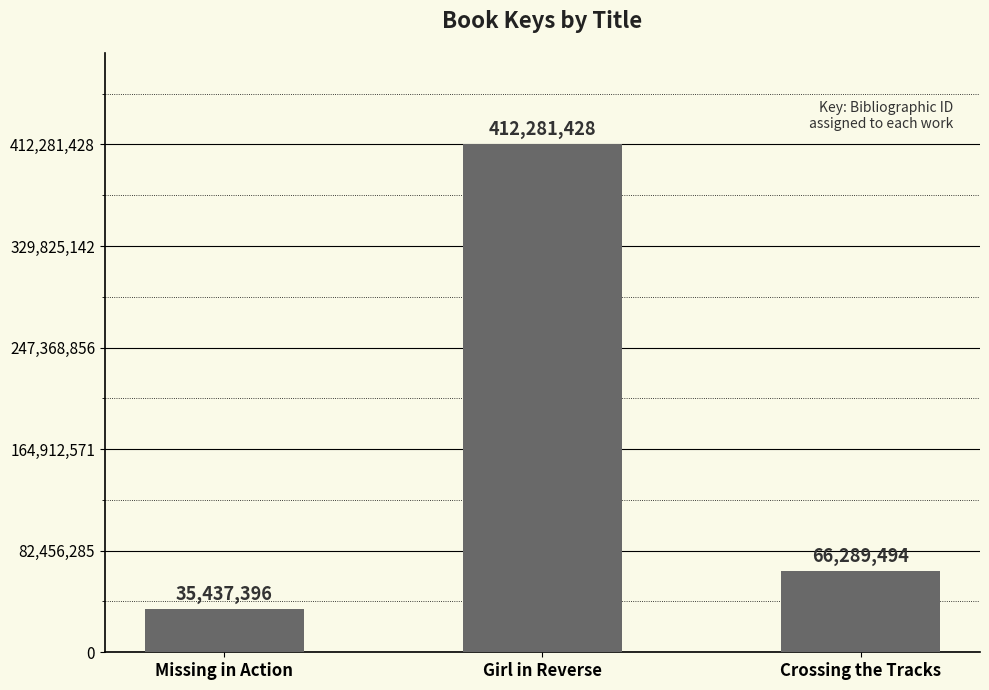

How many bars are there in total?

3